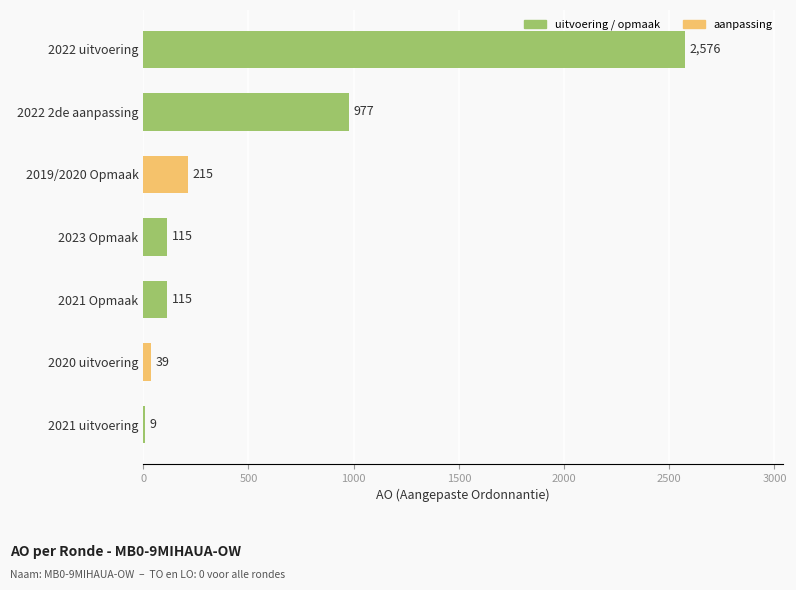

What is the greatest value displayed?

2576